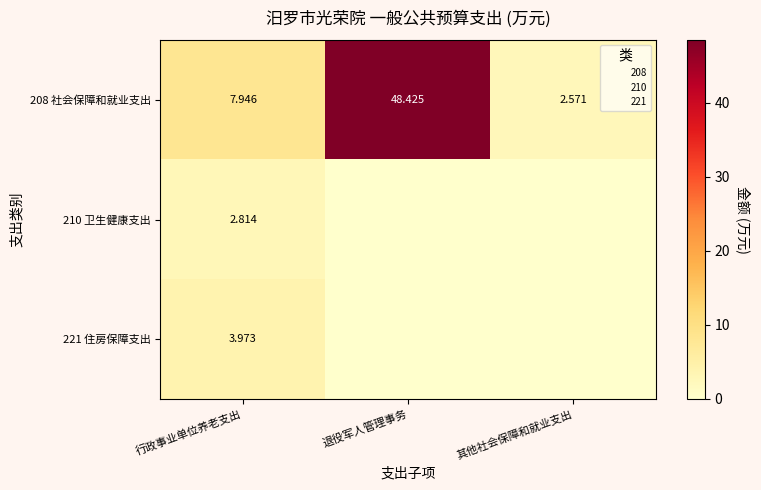

Rank the series at 退役军人管理事务 from lowest to highest value.

210 卫生健康支出, 221 住房保障支出, 208 社会保障和就业支出